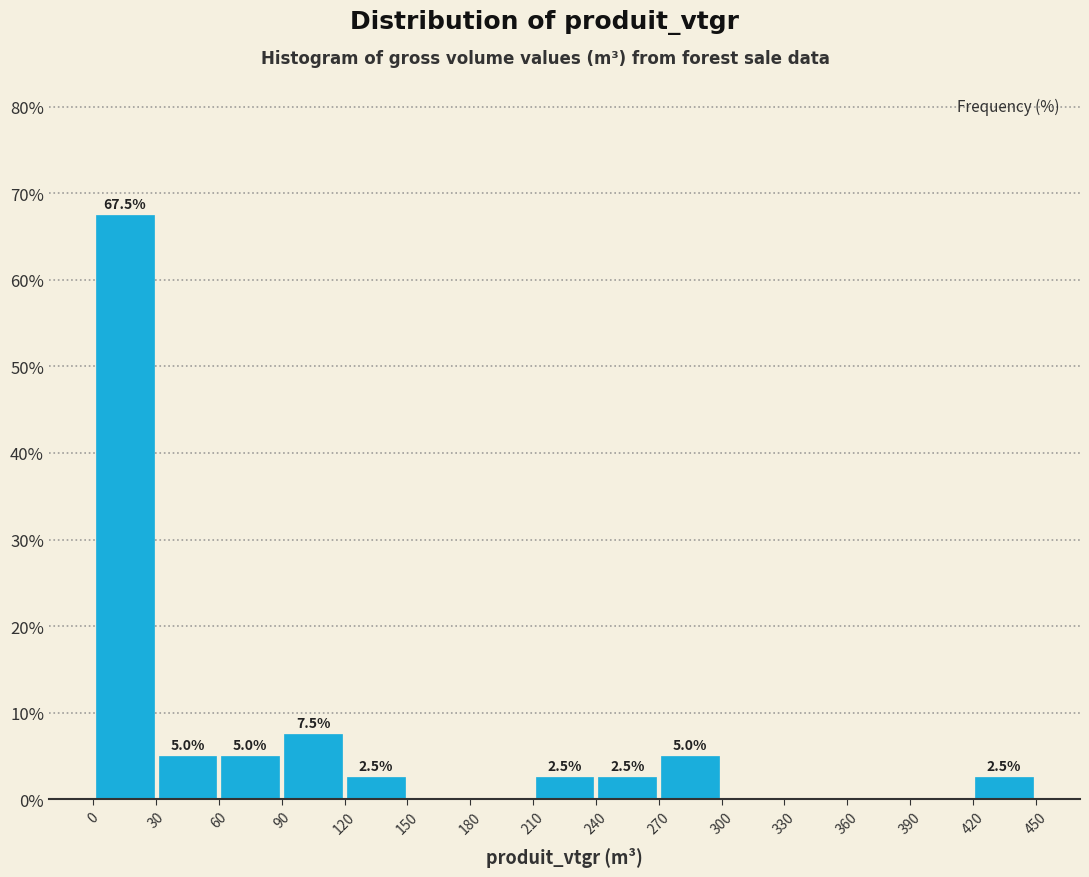

Over which range of the x-axis is the bar tallest?

0 to 30